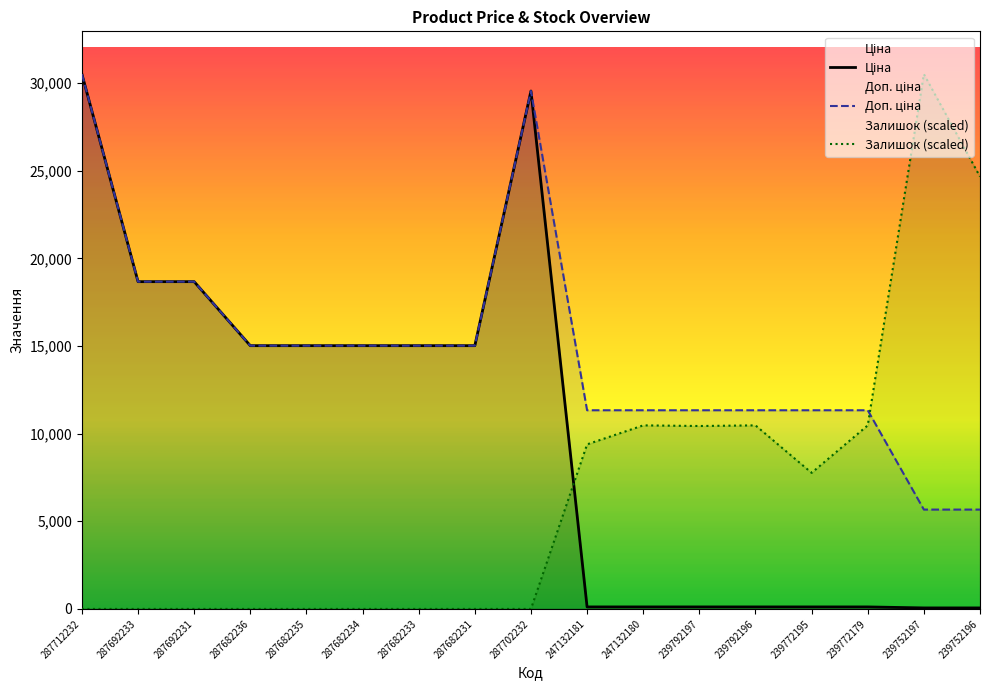

Reading left to right, list all the values displayed in this chart.

Ціна: 30512.3	18671.5	18671.5	15019.2	15019.2	15019.2	15019.2	15019.2	29548.9	113.3	113.3	113.3	113.3	113.3	113.3	56.7	56.7
Доп. ціна: 30512.3	18671.5	18671.5	15019.2	15019.2	15019.2	15019.2	15019.2	29548.9	11334.0	11334.0	11334.0	11334.0	11334.0	11334.0	5667.0	5667.0
Залишок: 0.0	0.0	0.0	0.0	0.0	0.0	0.0	0.0	0.0	9388.4	10471.7	10435.6	10471.7	7763.5	10471.7	30512.4	24662.6